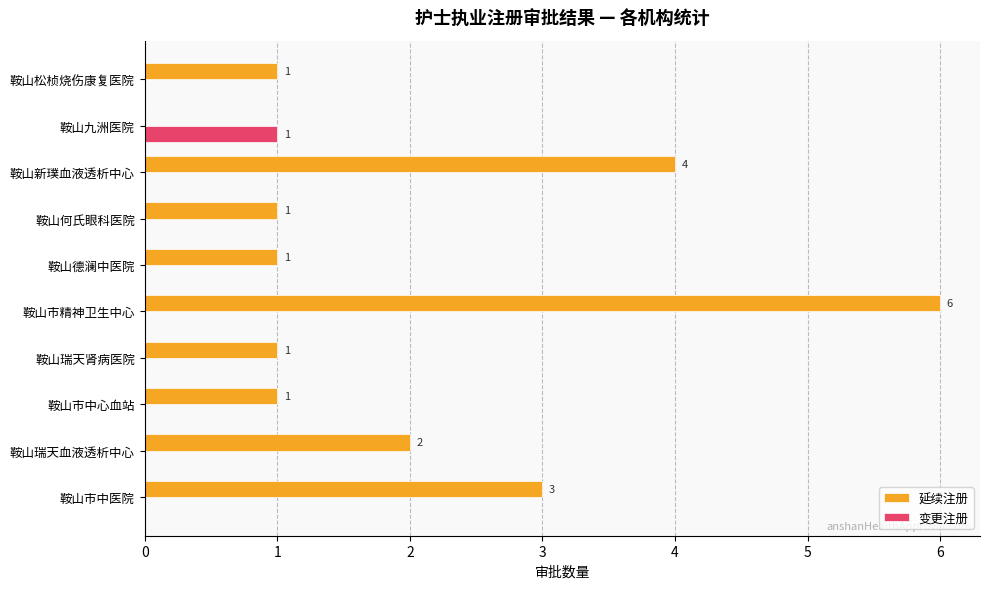

How many positive values does the 变更注册 series have?

1